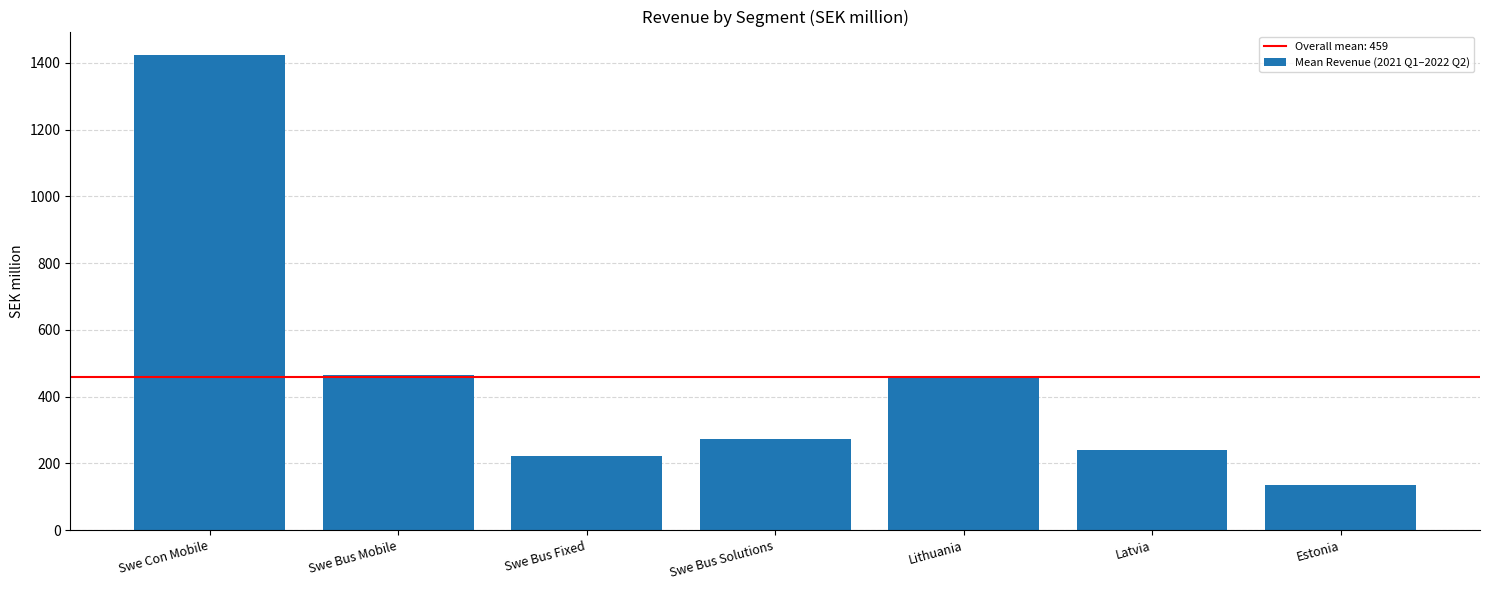

What position from the right is Swe Bus Mobile?

6